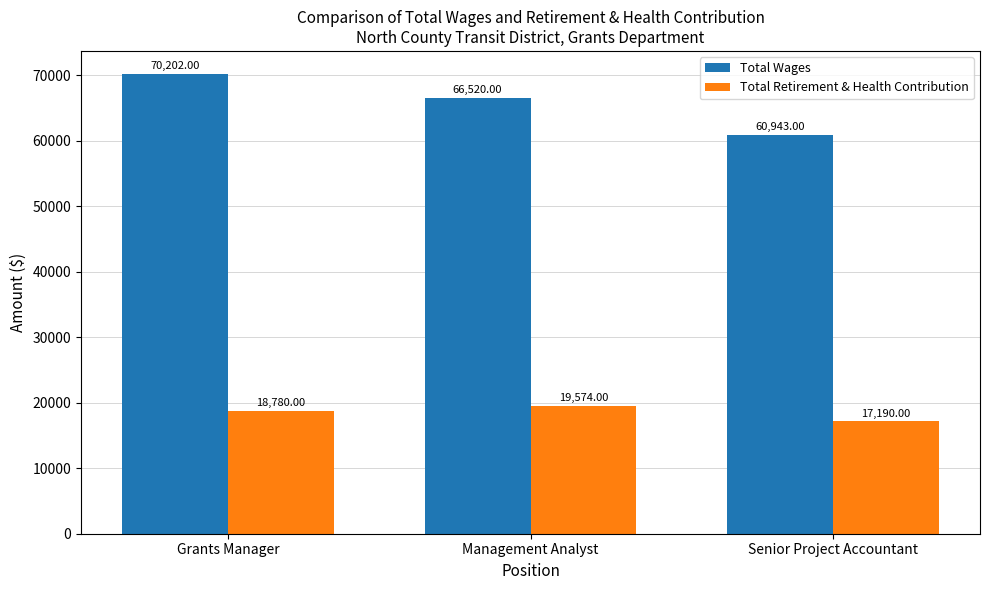

The Total Wages series shows 43394 at Grants Manager. True or false?

False